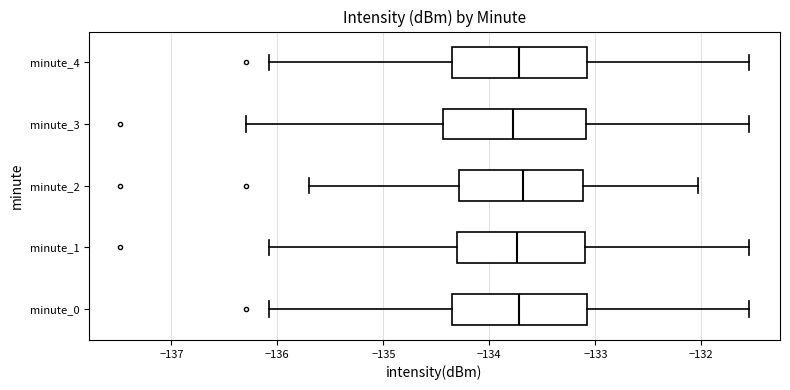

Reading bottom to top, read every box against the x-axis: the position of its median line, the range the box covers, and the ends of its whiskers. The values are not printed on the chart, so give them approximately, as read against the axis.

minute_0: median -133.7, box -134.4 to -133.1, whiskers -136.1 to -131.6
minute_1: median -133.7, box -134.3 to -133.1, whiskers -136.1 to -131.6
minute_2: median -133.7, box -134.3 to -133.1, whiskers -135.7 to -132.0
minute_3: median -133.8, box -134.4 to -133.1, whiskers -136.3 to -131.6
minute_4: median -133.7, box -134.4 to -133.1, whiskers -136.1 to -131.6